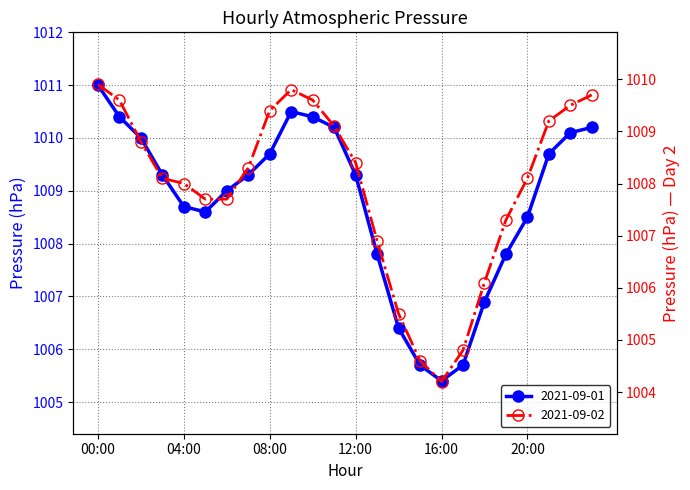

Rank the series at 05:00 from lowest to highest value.

2021-09-02, 2021-09-01